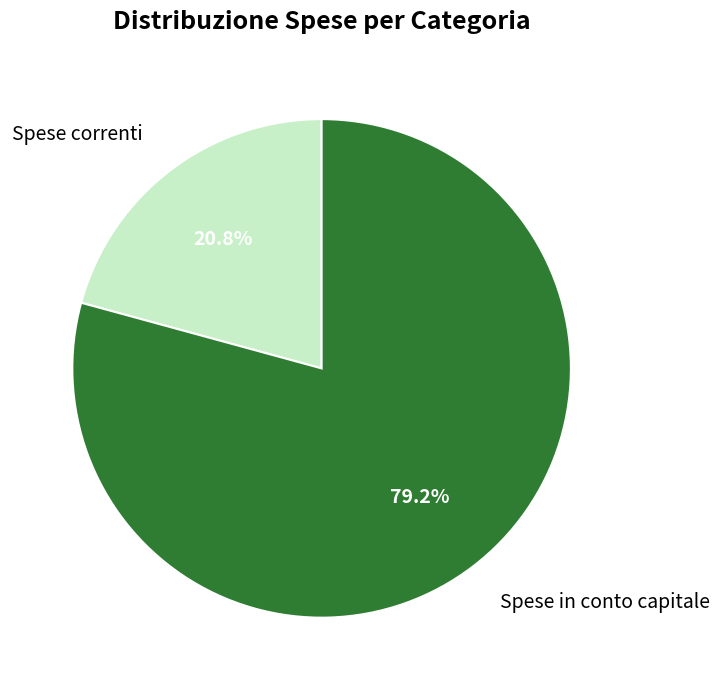

Which slice is the largest?

Spese in conto capitale